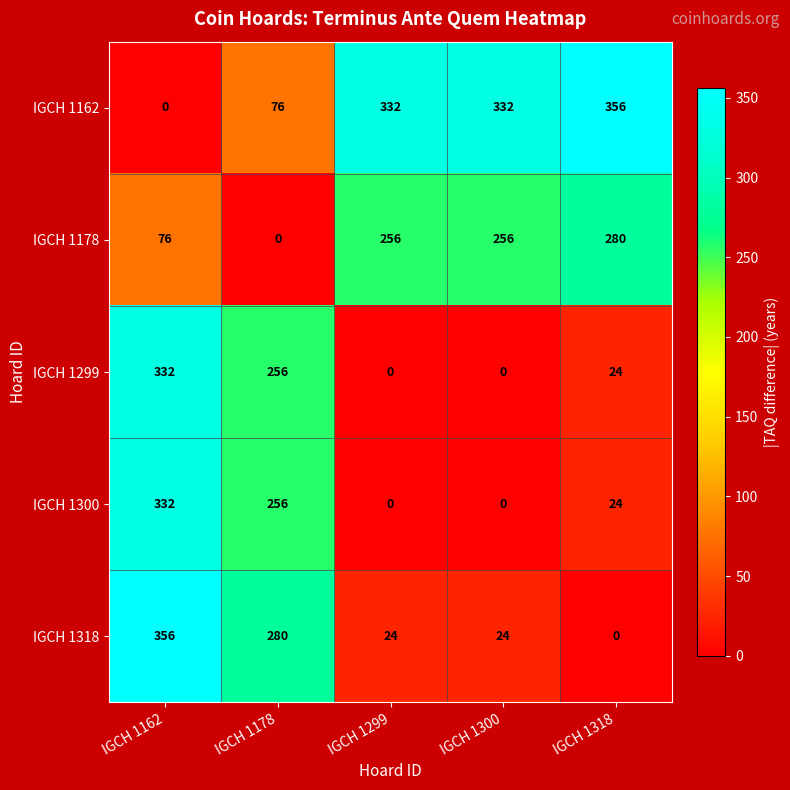

What is the difference between the maximum and second lowest values in the IGCH 1162 series?

280